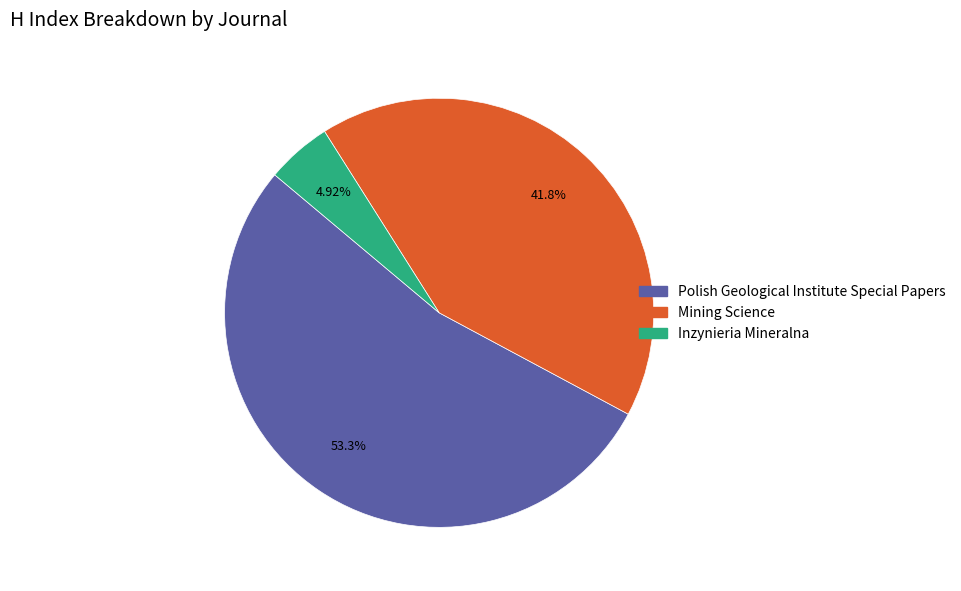

Which slice is the smallest?

Inzynieria Mineralna